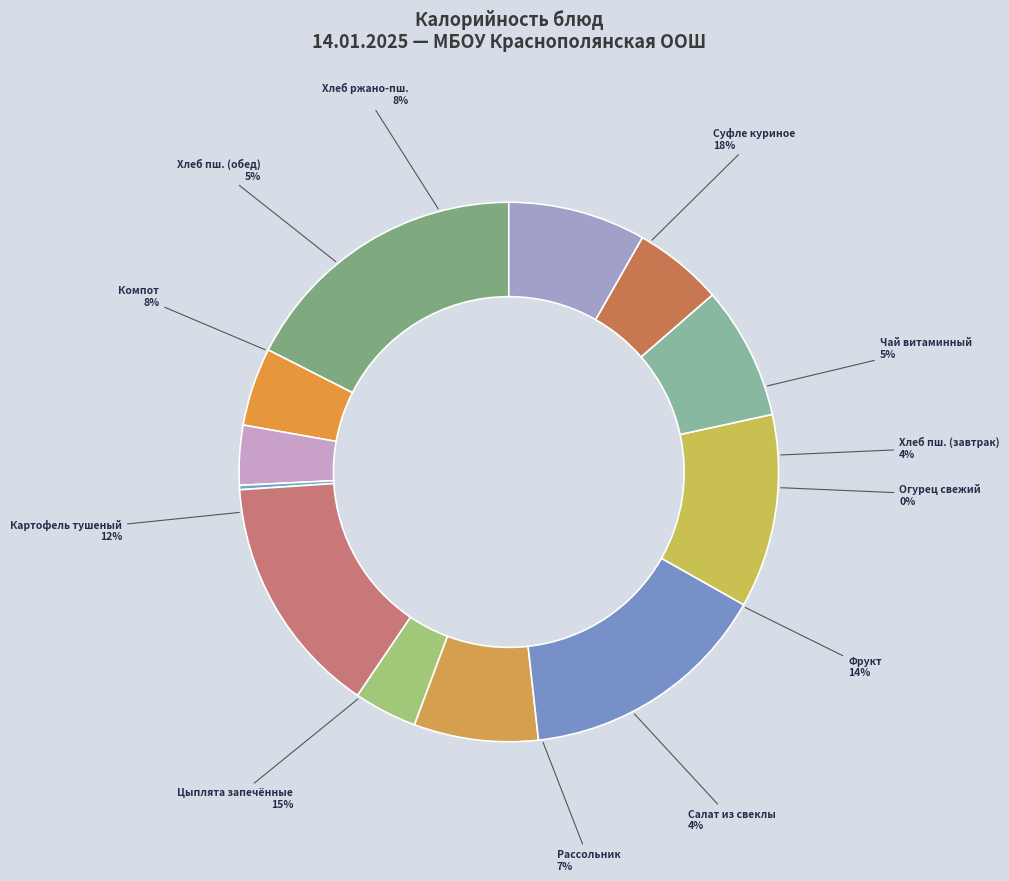

Between Цыплята (бедро н/к) запечённые and Суфле куриное запечённое со сметаной, which is larger?

Суфле куриное запечённое со сметаной